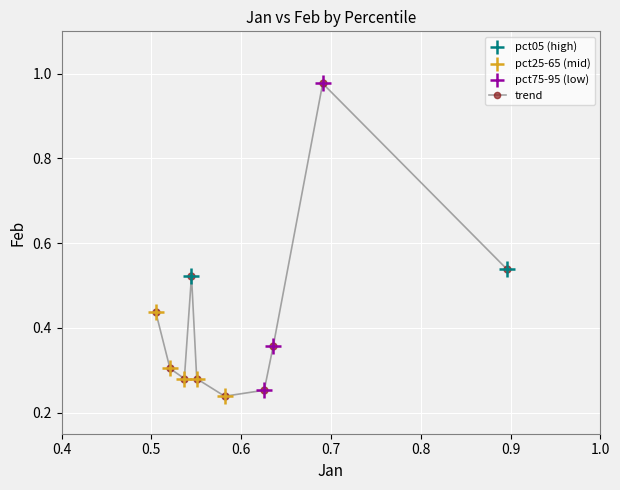

How many points are higher than both their immediate neighbors (excluding endpoints)?

2